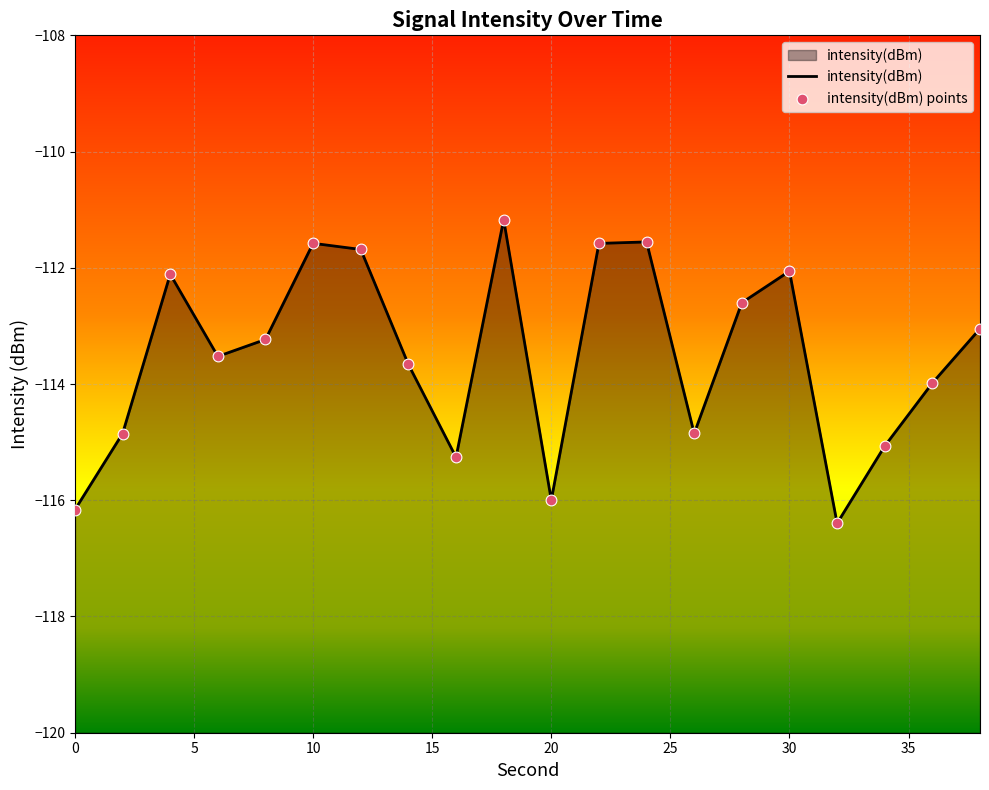

Which series reaches the minimum Y coordinate?

intensity(dBm)